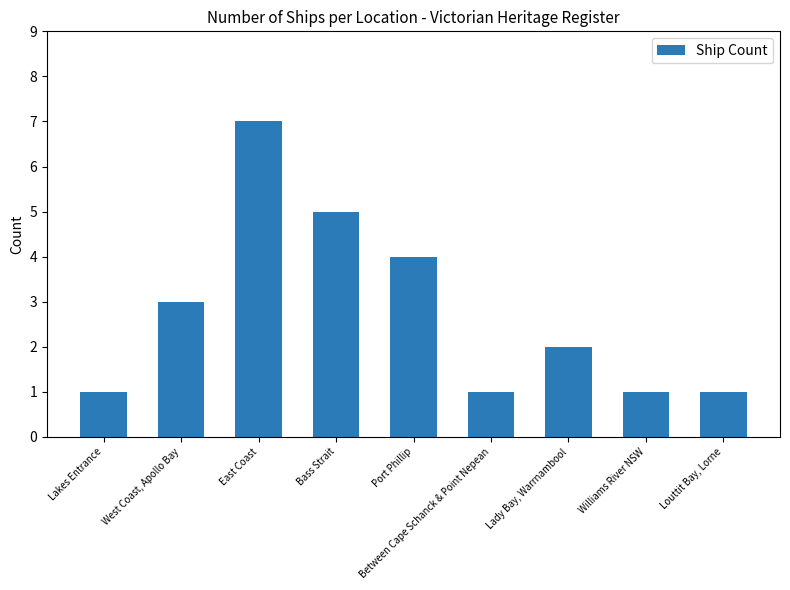

What is the average value?

3